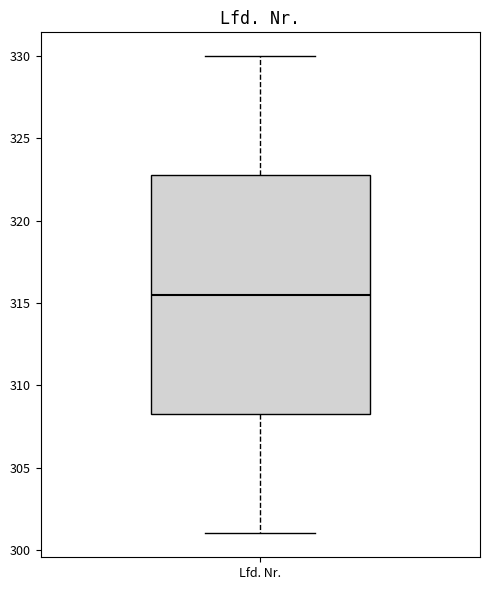

Where does the median line of the box for Lfd. Nr. sit on the y-axis? The values are not printed on the chart, so give them approximately, as read against the axis.

315.5